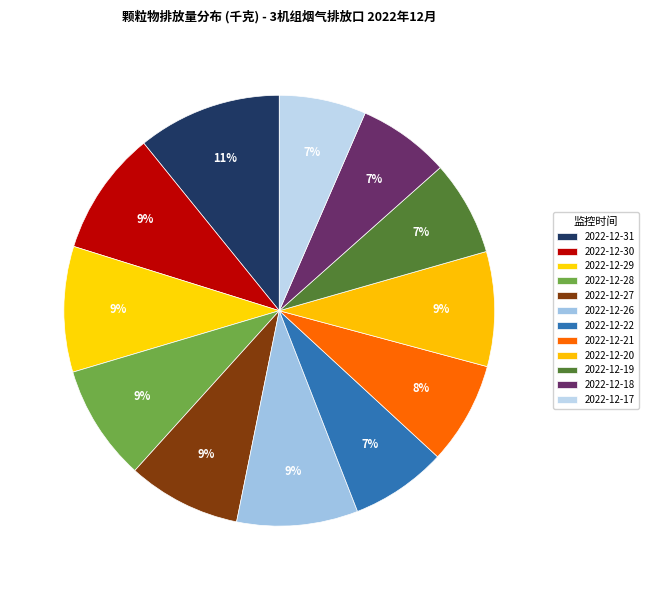

How many segments does this pie chart have?

12